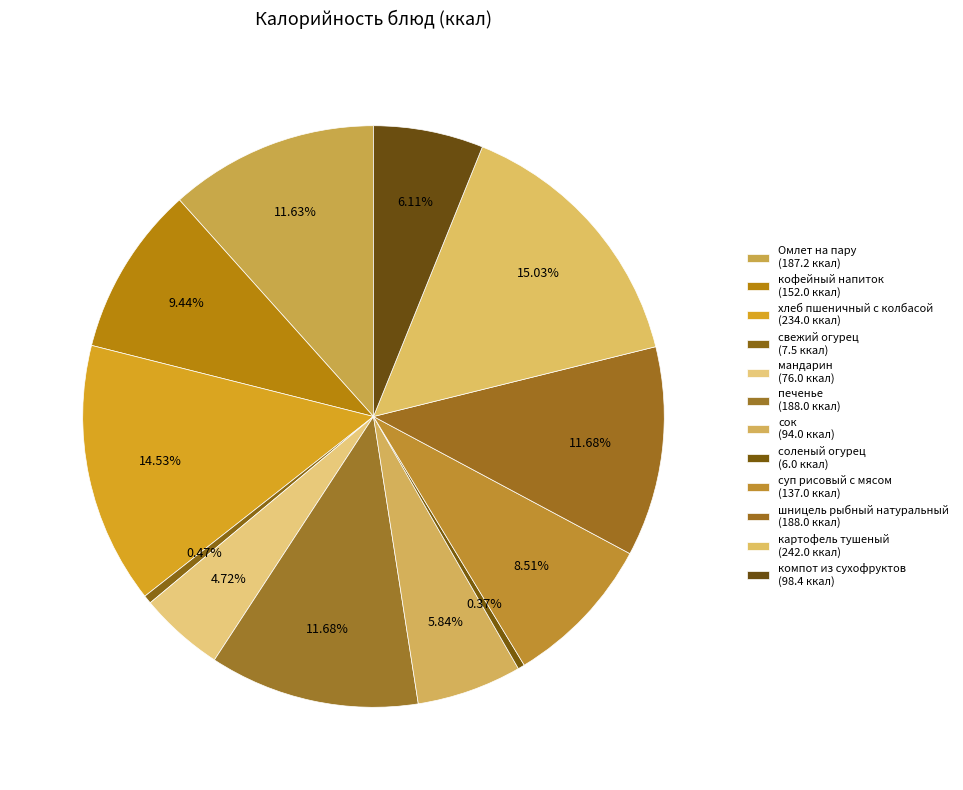

How many slices are in this pie chart?

12